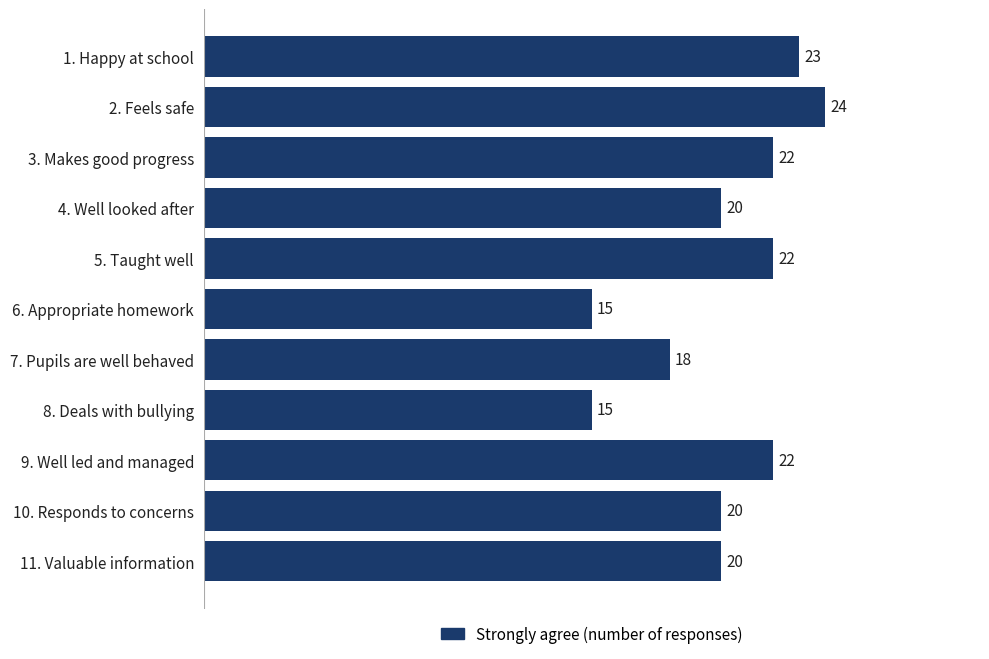

What is the ratio of the value at 11. Valuable information to the value at 4. Well looked after?

1.0